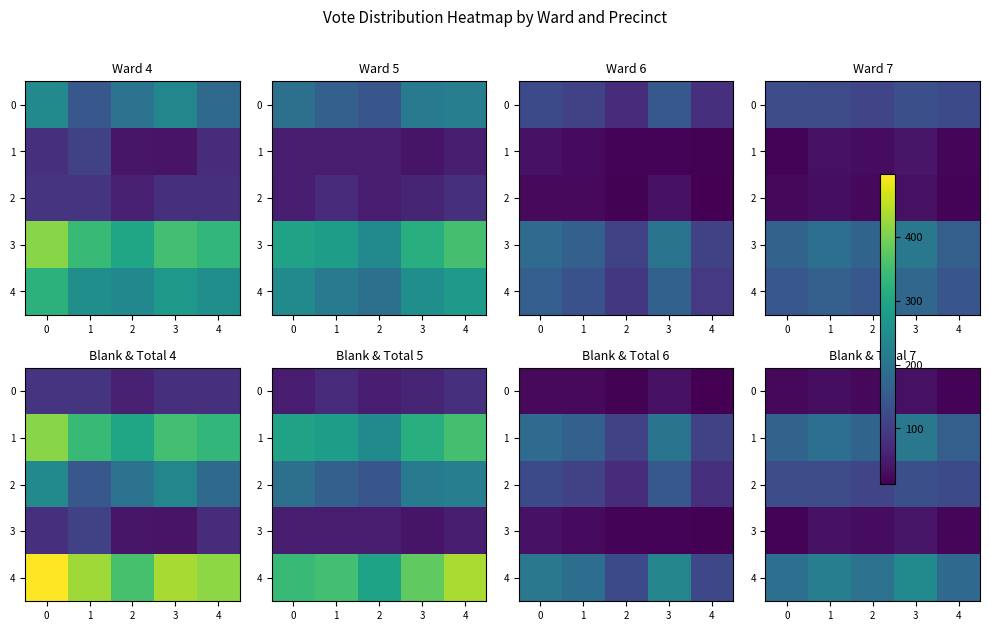

True or false: 0 has a value of 6 at 2.

False